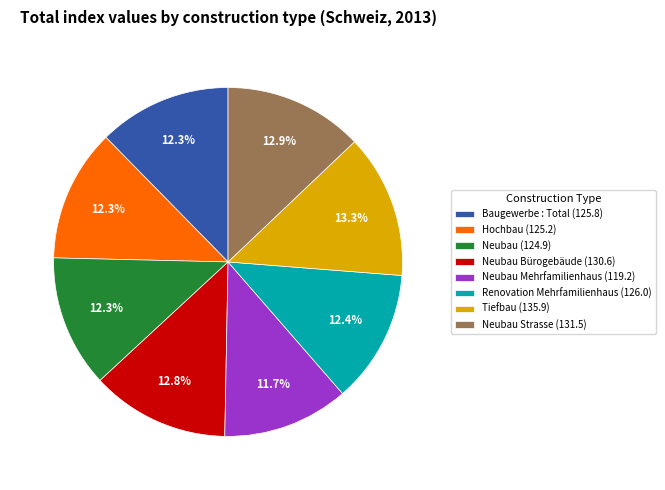

Is there any slice that represents more than half of the pie?

No